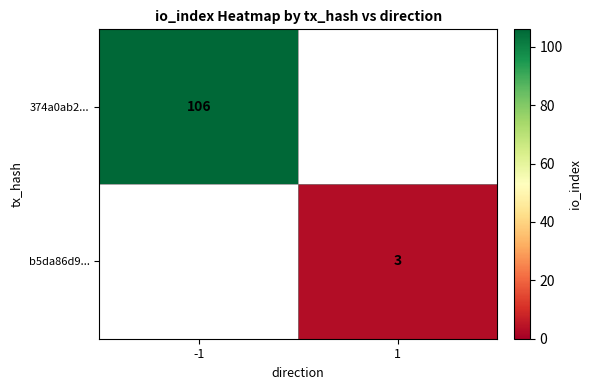

What is the maximum value shown in the chart?

106.0